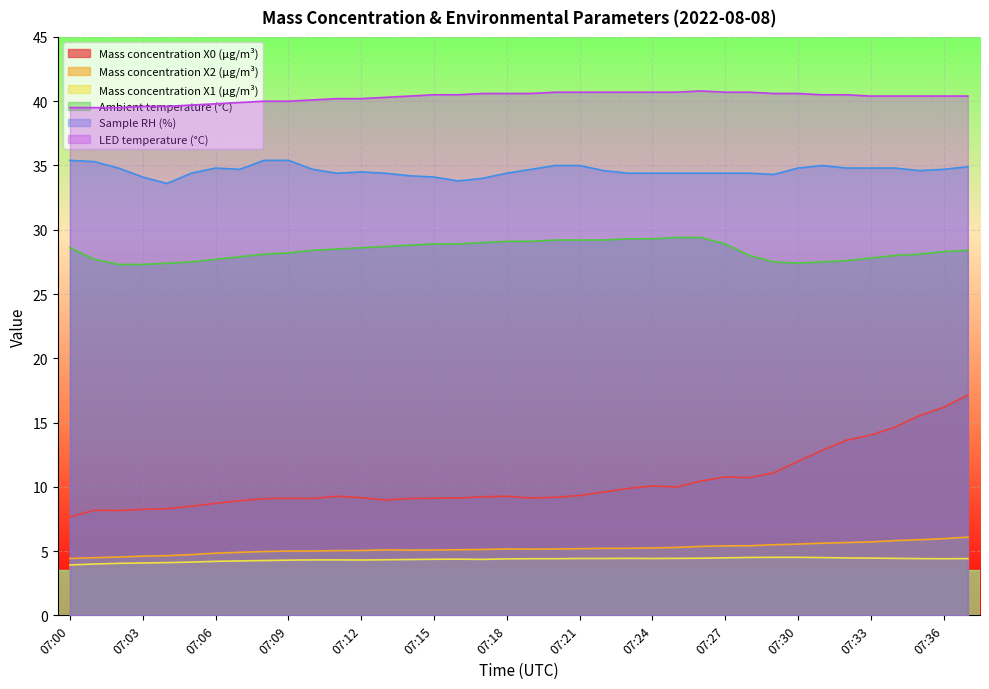

How many data points in Mass concentration X0 (μg/m³) are less than 9?

9